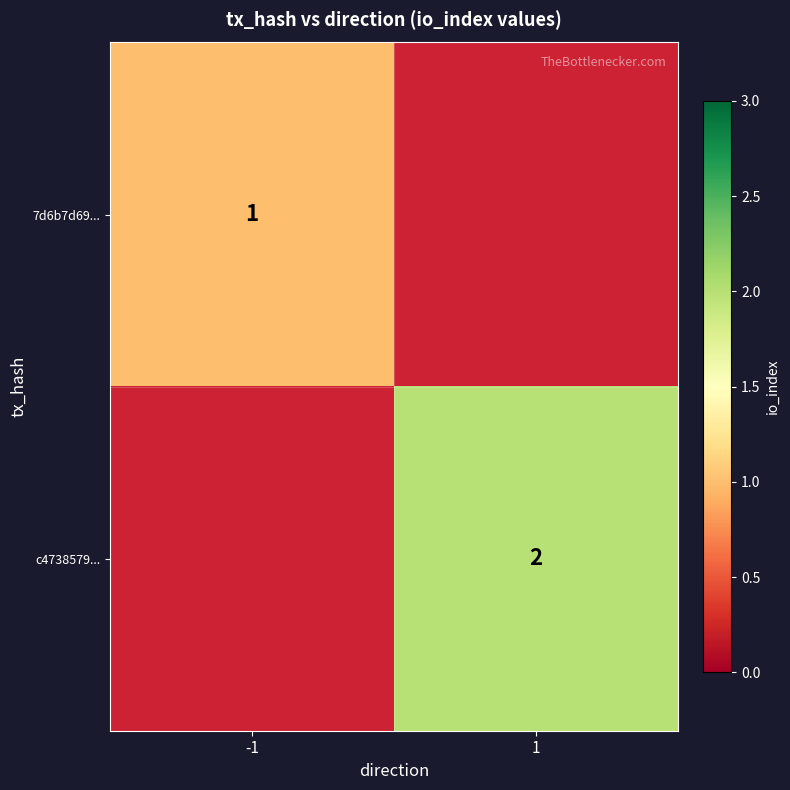

At how many categories does at least one series exceed 1?

1